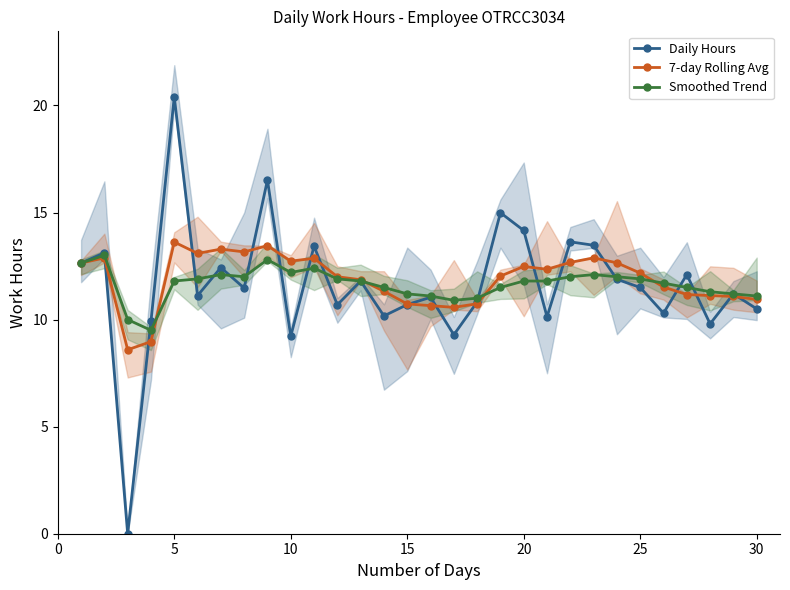

True or false: Smoothed Trend has more than 1 interior local peaks.

True